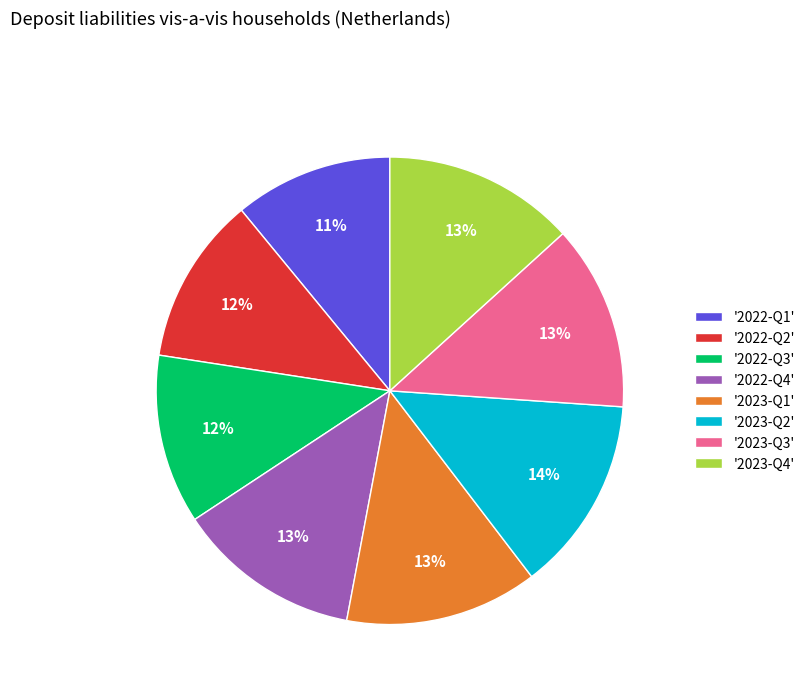

Does any single category account for the majority?

No